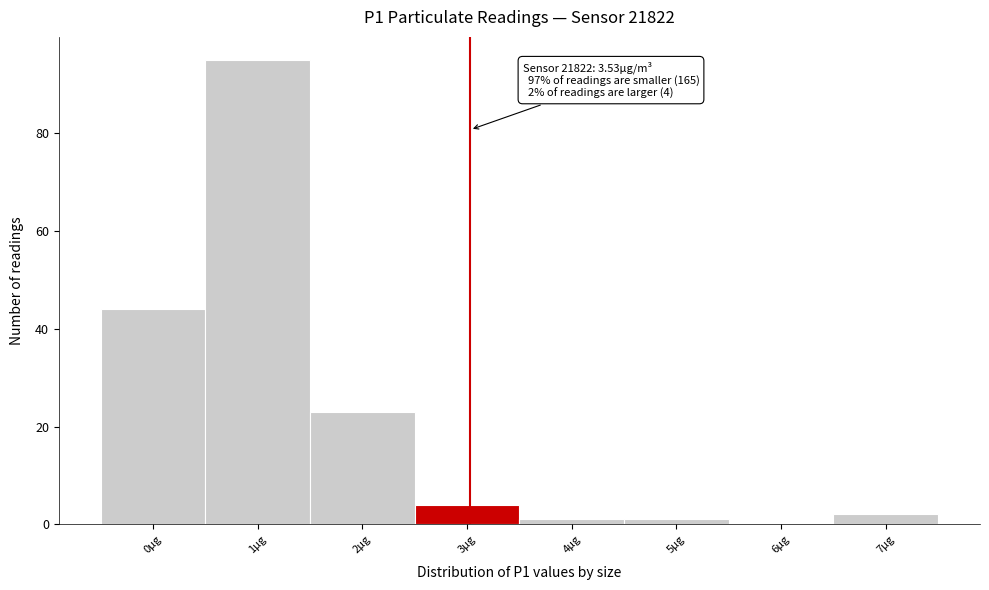

Reading left to right, transcribe all the data shown in this chart.

0µg=44	1µg=95	2µg=23	3µg=4	4µg=1	5µg=1	6µg=0	7µg=2